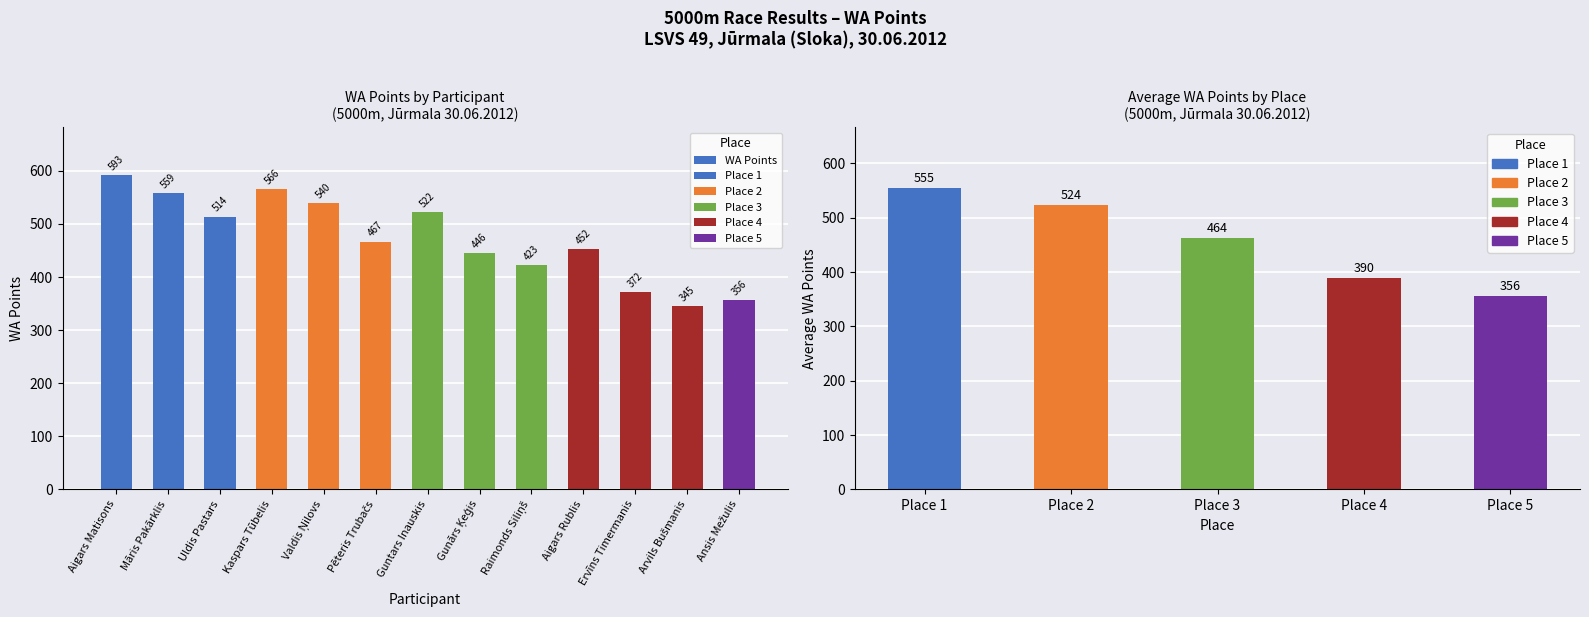

Reading right to left, list all the values displayed in this chart.

356	345	372	452	423	446	522	467	540	566	514	559	593